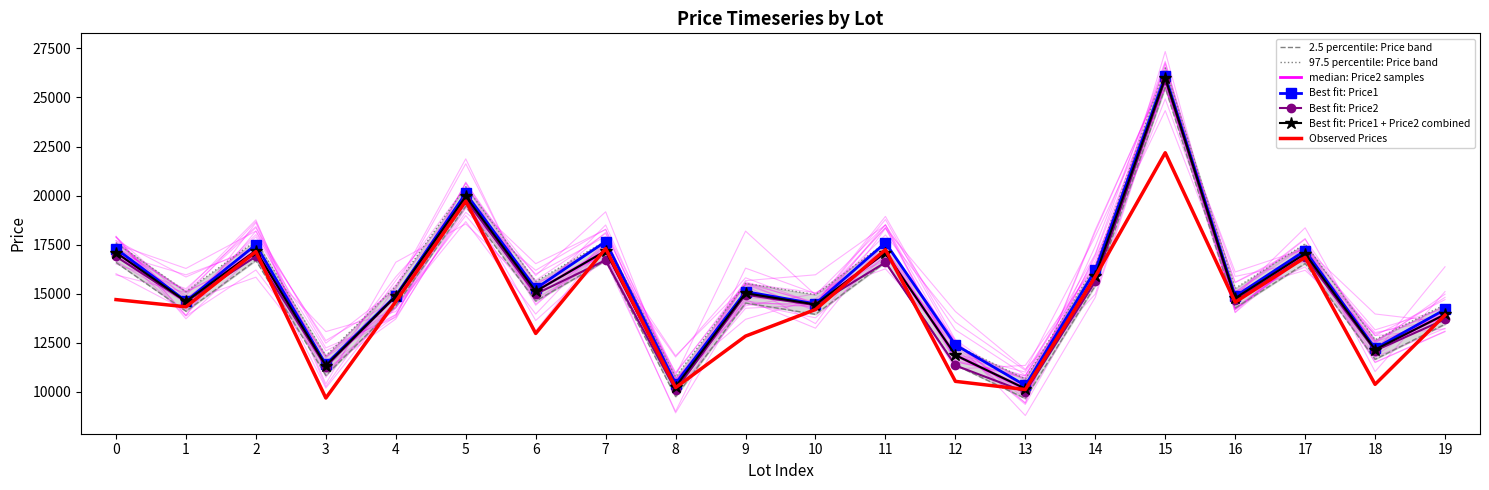

Reading left to right, transcribe all the data shown in this chart.

Price1: 17298	14629	17498	11399	14900	20121	15269	17658	10429	15109	14488	17598	12399	10329	16199	26099	14869	17198	12219	14199
Price2: 16899	14593	16899	11289	14869	19789	14988	16709	10099	14953	14419	16599	11349	9999	15629	25909	14681	16889	12099	13699